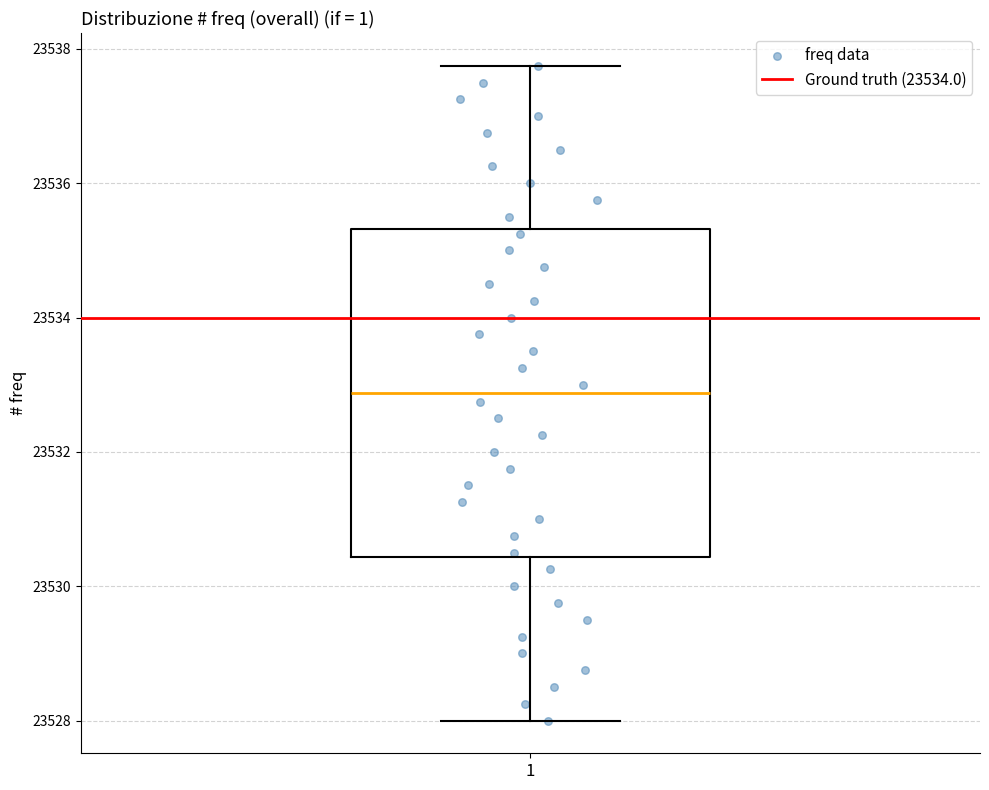

Read this box plot against the y-axis: the position of the median line, the range covered by the box, and the ends of both whiskers. The values are not printed on the chart, so give them approximately, as read against the axis.

median 23532.8, box 23530.4 to 23535.4, whiskers 23528.0 to 23537.8